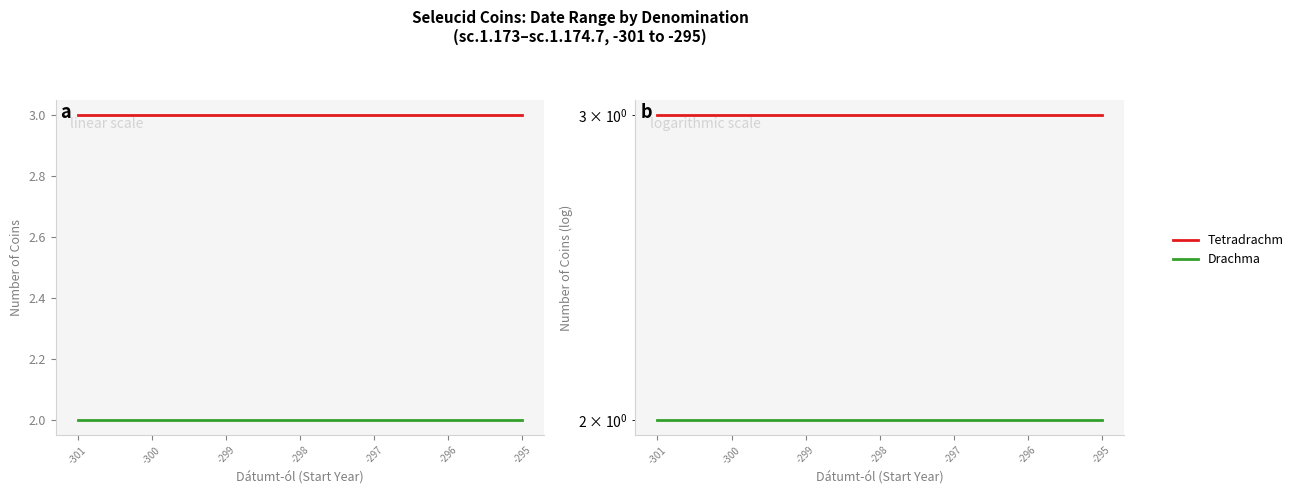

List the series in order of their peak value, highest first.

Tetradrachm, Drachma